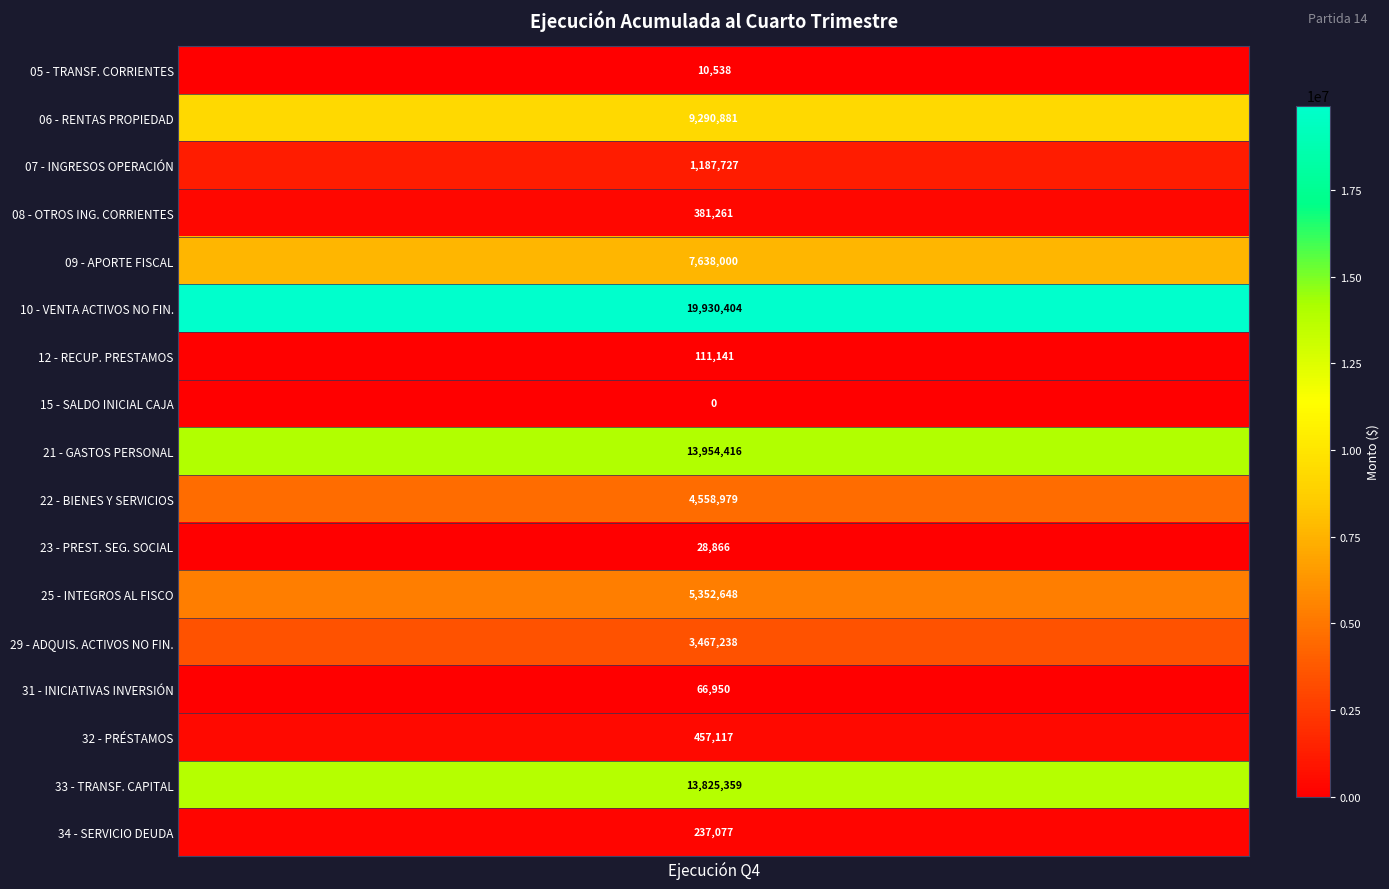

Which label corresponds to the largest value in the chart?

VENTA DE ACTIVOS NO FINANCIEROS